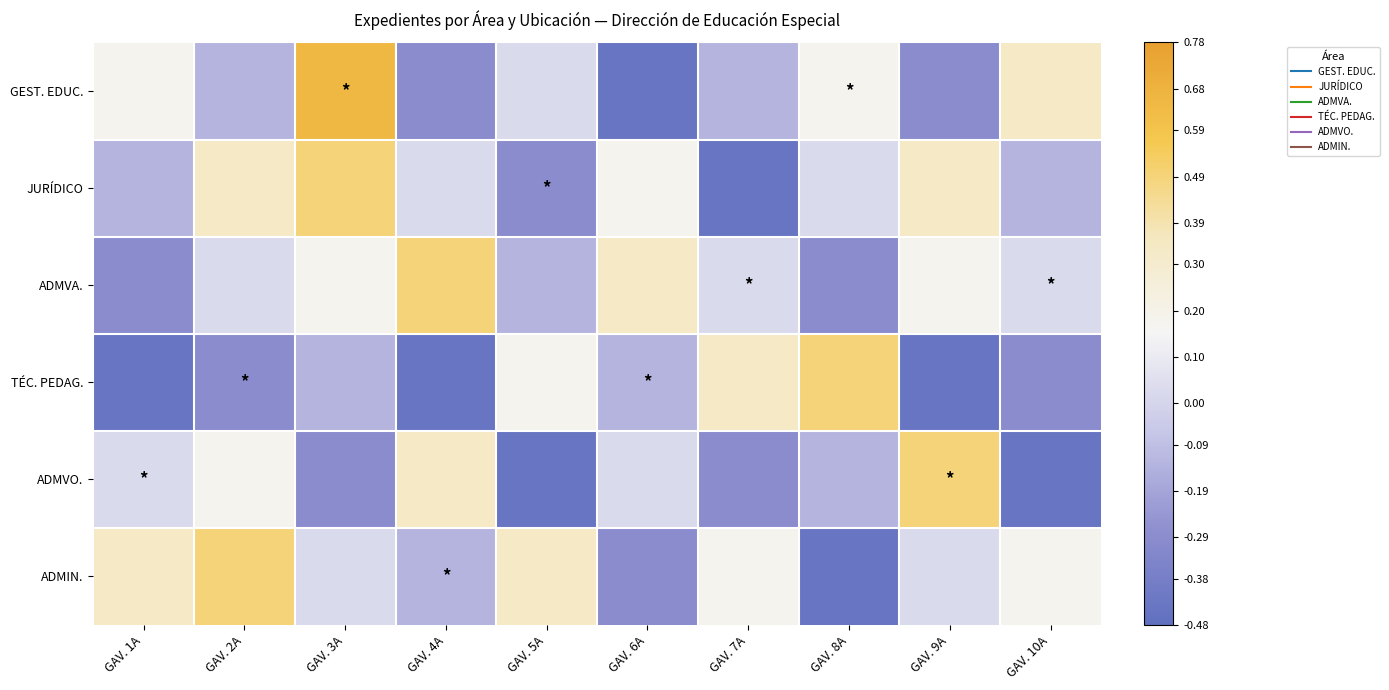

Reading left to right, transcribe all the data shown in this chart.

GEST. EDUC.: GAV. 1A=0.2	GAV. 2A=-0.1	GAV. 3A=0.6	GAV. 4A=-0.3	GAV. 5A=0.0	GAV. 6A=-0.4	GAV. 7A=-0.1	GAV. 8A=0.2	GAV. 9A=-0.3	GAV. 10A=0.3
JURÍDICO: GAV. 1A=-0.1	GAV. 2A=0.3	GAV. 3A=0.5	GAV. 4A=0.0	GAV. 5A=-0.3	GAV. 6A=0.2	GAV. 7A=-0.4	GAV. 8A=0.0	GAV. 9A=0.3	GAV. 10A=-0.1
ADMVA.: GAV. 1A=-0.3	GAV. 2A=0.0	GAV. 3A=0.2	GAV. 4A=0.5	GAV. 5A=-0.1	GAV. 6A=0.3	GAV. 7A=0.0	GAV. 8A=-0.3	GAV. 9A=0.2	GAV. 10A=0.0
TÉC. PEDAG.: GAV. 1A=-0.4	GAV. 2A=-0.3	GAV. 3A=-0.1	GAV. 4A=-0.4	GAV. 5A=0.2	GAV. 6A=-0.1	GAV. 7A=0.3	GAV. 8A=0.5	GAV. 9A=-0.4	GAV. 10A=-0.3
ADMVO.: GAV. 1A=0.0	GAV. 2A=0.2	GAV. 3A=-0.3	GAV. 4A=0.3	GAV. 5A=-0.4	GAV. 6A=0.0	GAV. 7A=-0.3	GAV. 8A=-0.1	GAV. 9A=0.5	GAV. 10A=-0.4
ADMIN.: GAV. 1A=0.3	GAV. 2A=0.5	GAV. 3A=0.0	GAV. 4A=-0.1	GAV. 5A=0.3	GAV. 6A=-0.3	GAV. 7A=0.2	GAV. 8A=-0.4	GAV. 9A=0.0	GAV. 10A=0.2